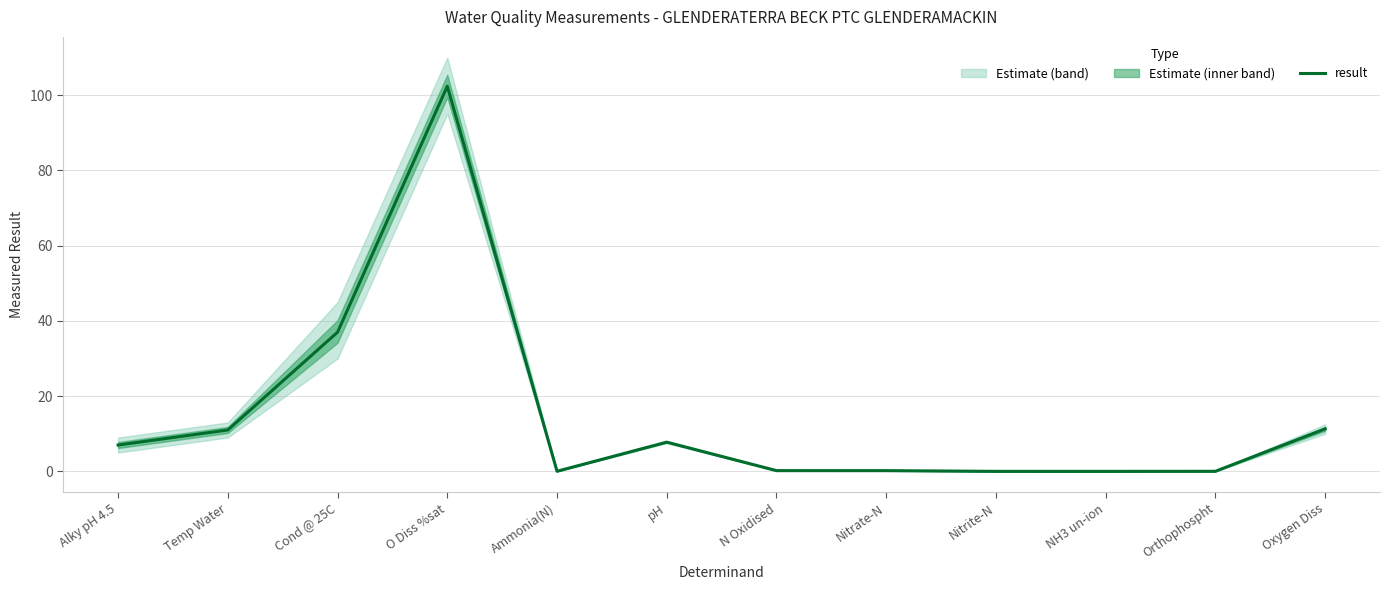

Is it true that the value at Nitrate-N is 0.1?

False